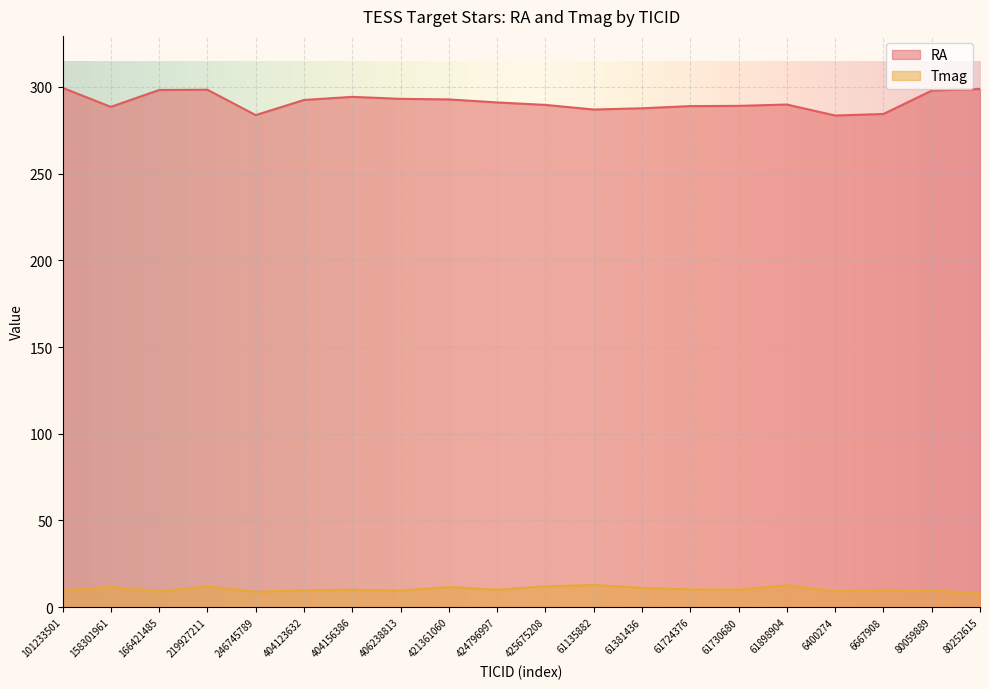

What is the spread (max minus min) of values at 166421485?

289.2